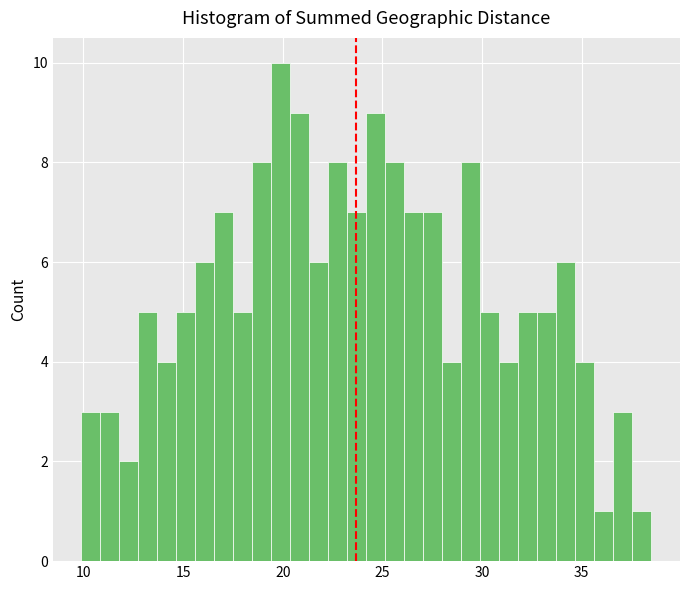

Around what value on the x-axis is the tallest bar? Give the approximate position of its centre, as read against the axis.

20.0